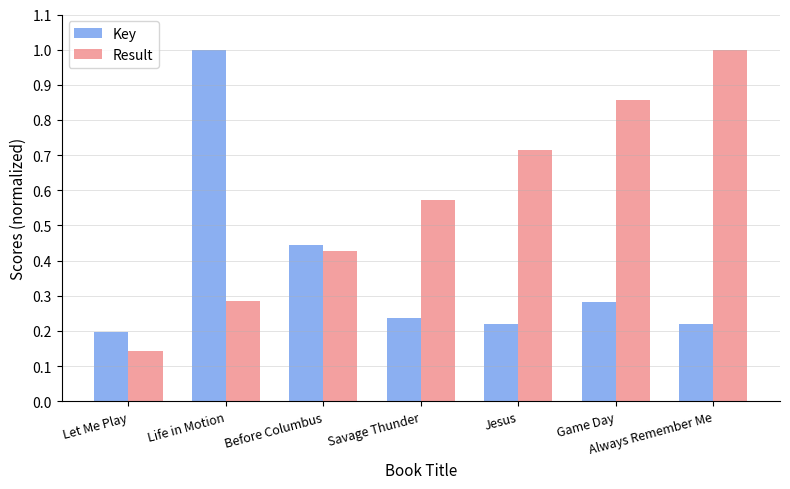

List the series in order of their overall mean, highest first.

Result, Key